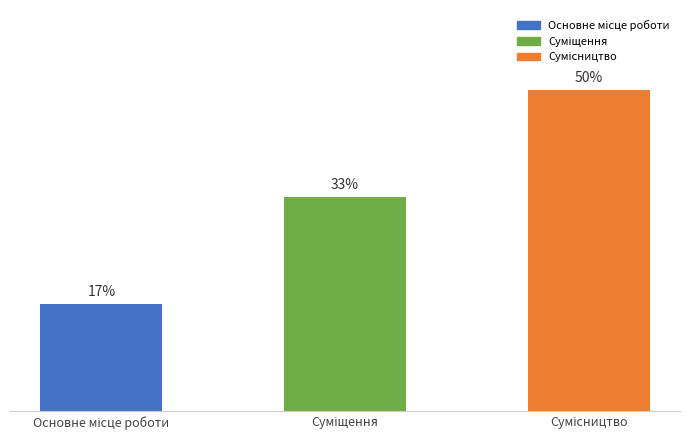

Does the chart contain any negative values?

No